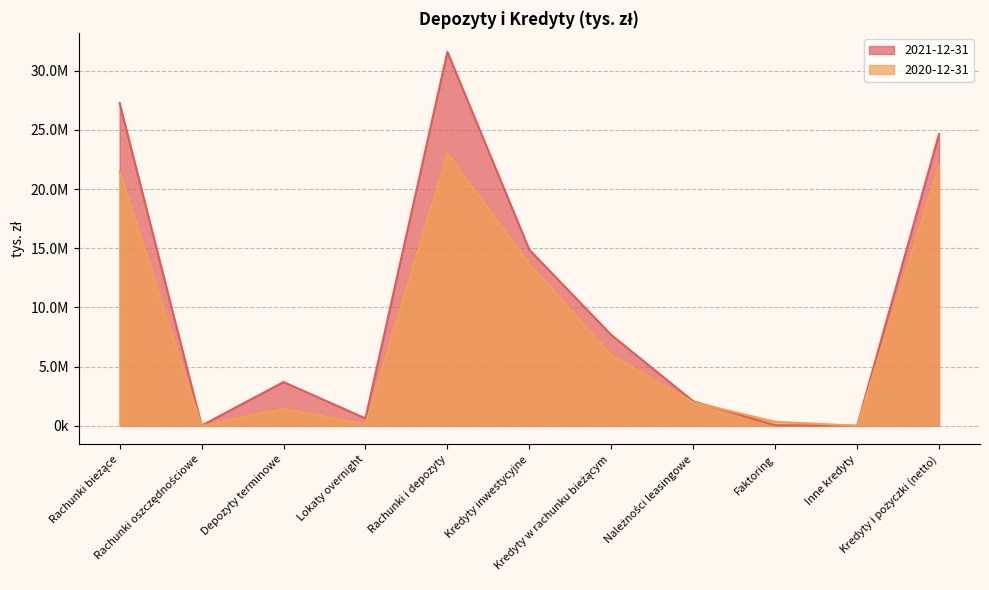

Is the value of 2021-12-31 at Rachunki oszczędnościowe greater than the value of 2020-12-31 at Kredyty inwestycyjne?

No